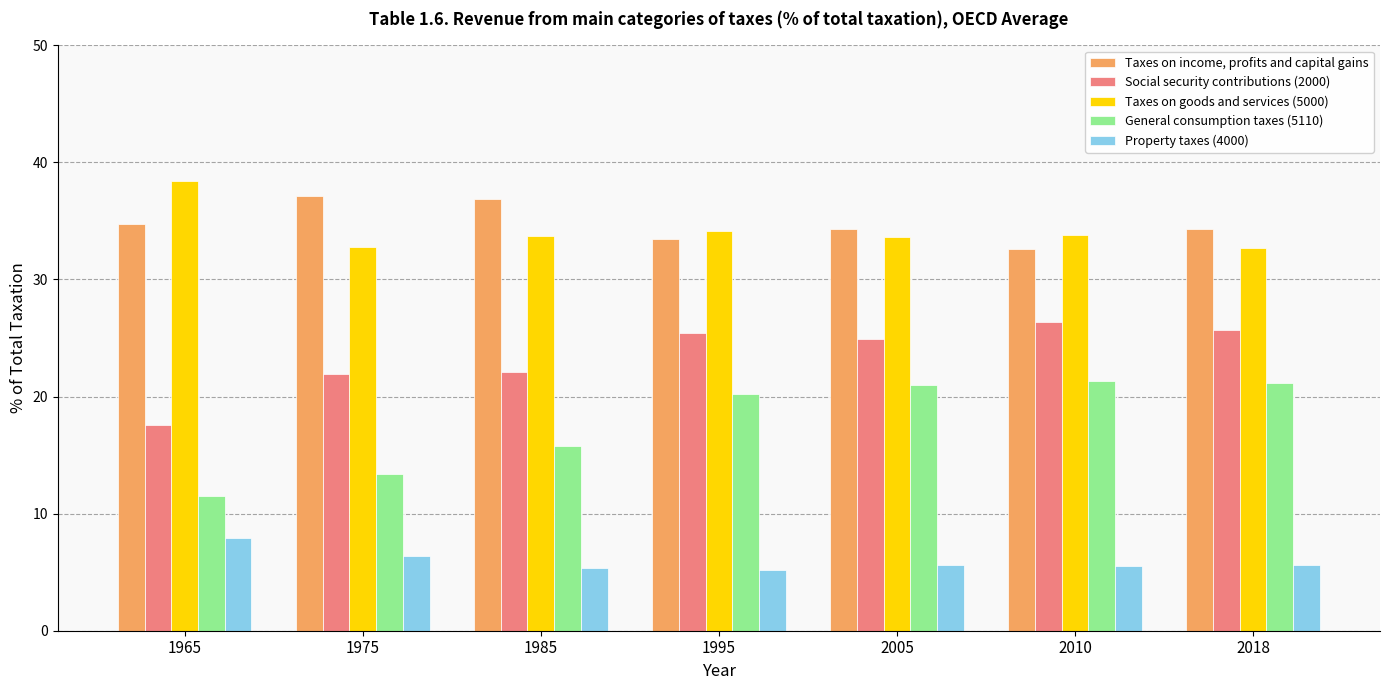

Rank the series by their maximum value, from highest to lowest.

Taxes on goods and services (5000), Taxes on income, profits and capital gains, Social security contributions (2000), General consumption taxes (5110), Property taxes (4000)